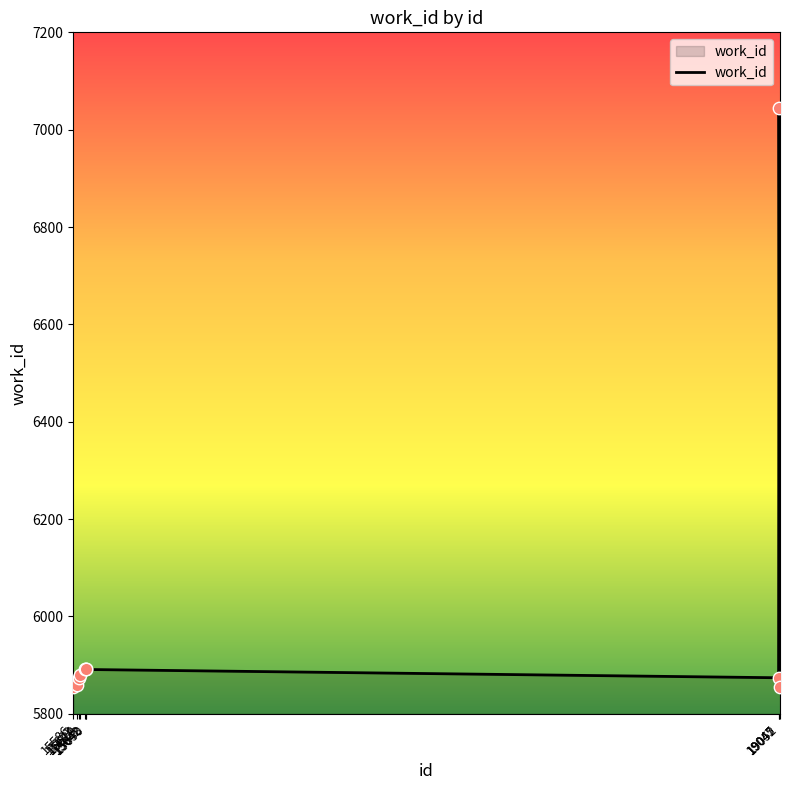

What is the change in value from 19047 to 19052?

-1191